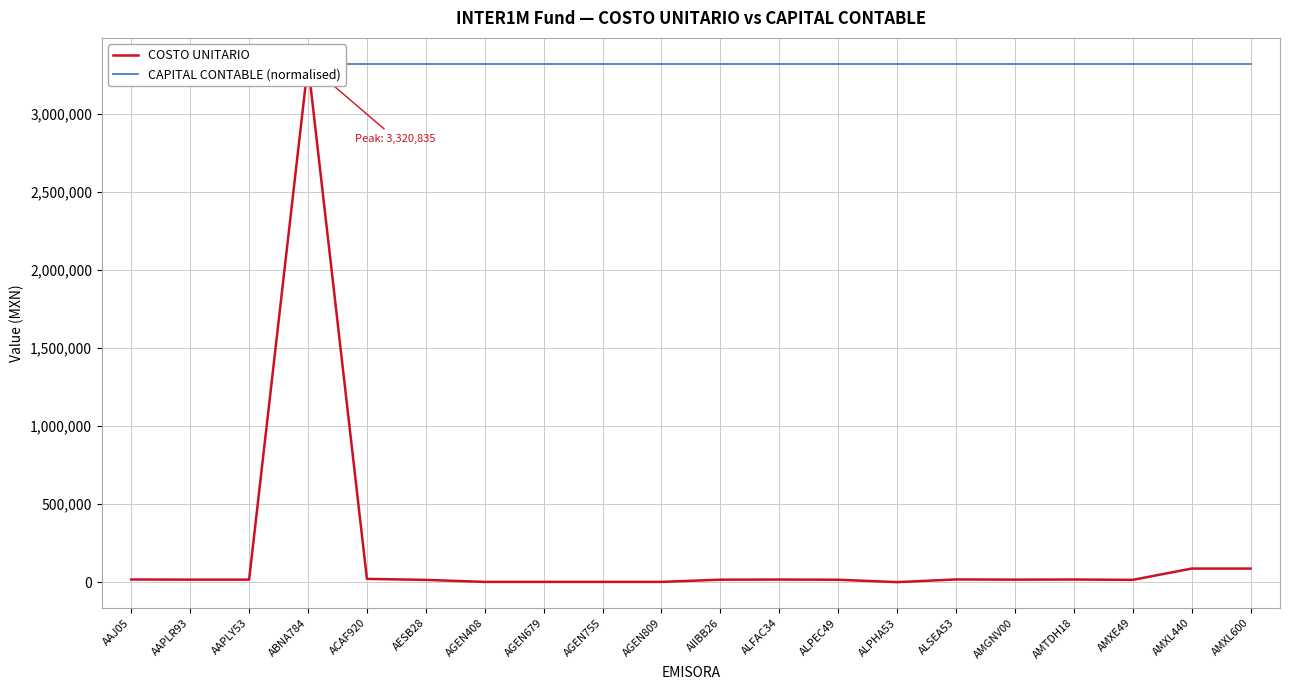

The COSTO UNITARIO series shows 2730.7 at AGEN408. True or false?

False